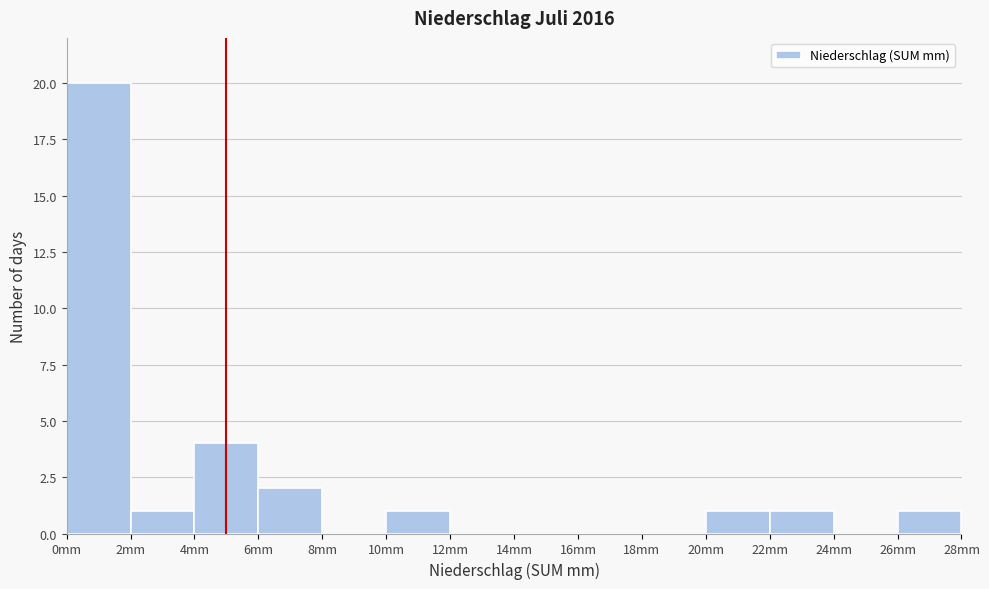

What is the height of the bar covering 0 to 2 on the x-axis? The values are not printed on the chart, so give them approximately, as read against the axis.

20